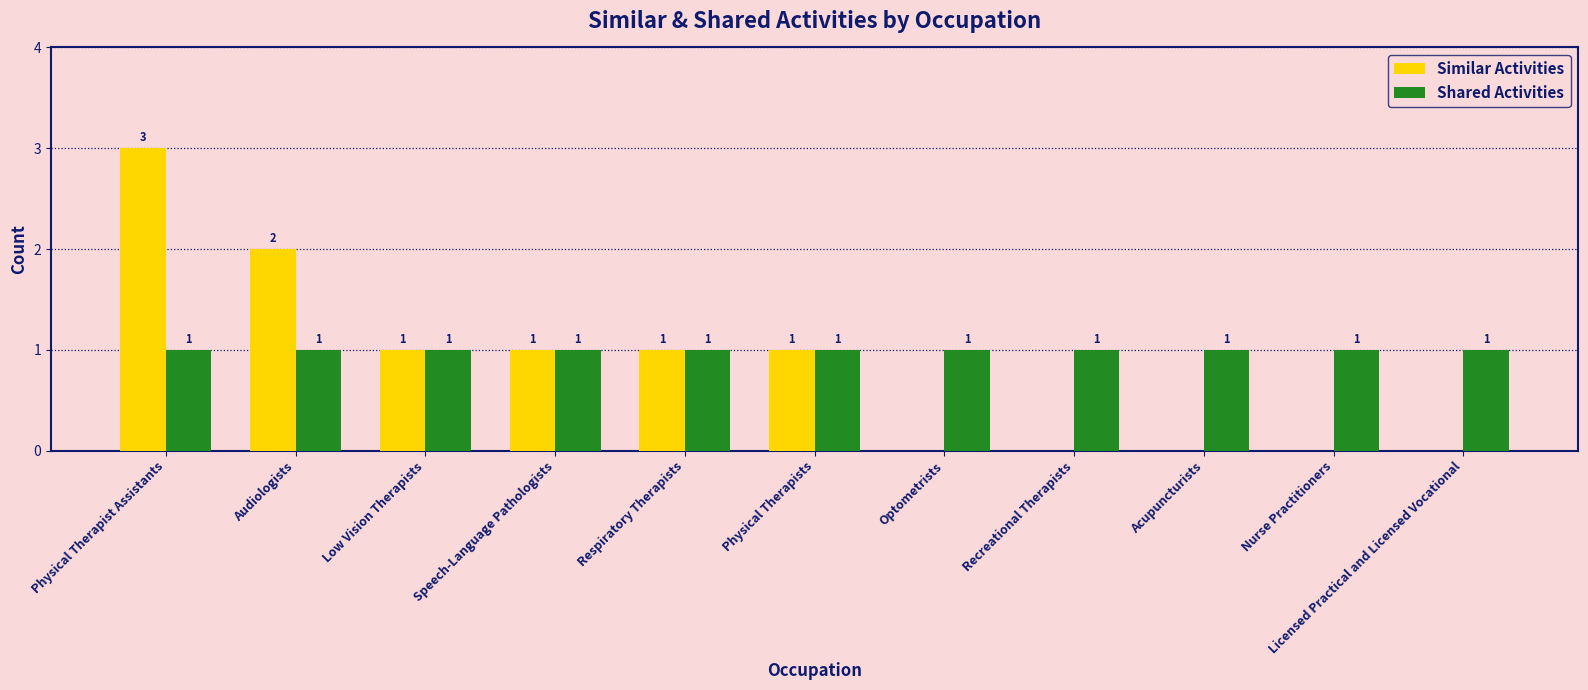

Between Audiologists and Acupuncturists, which series saw the biggest shift?

Similar Activities